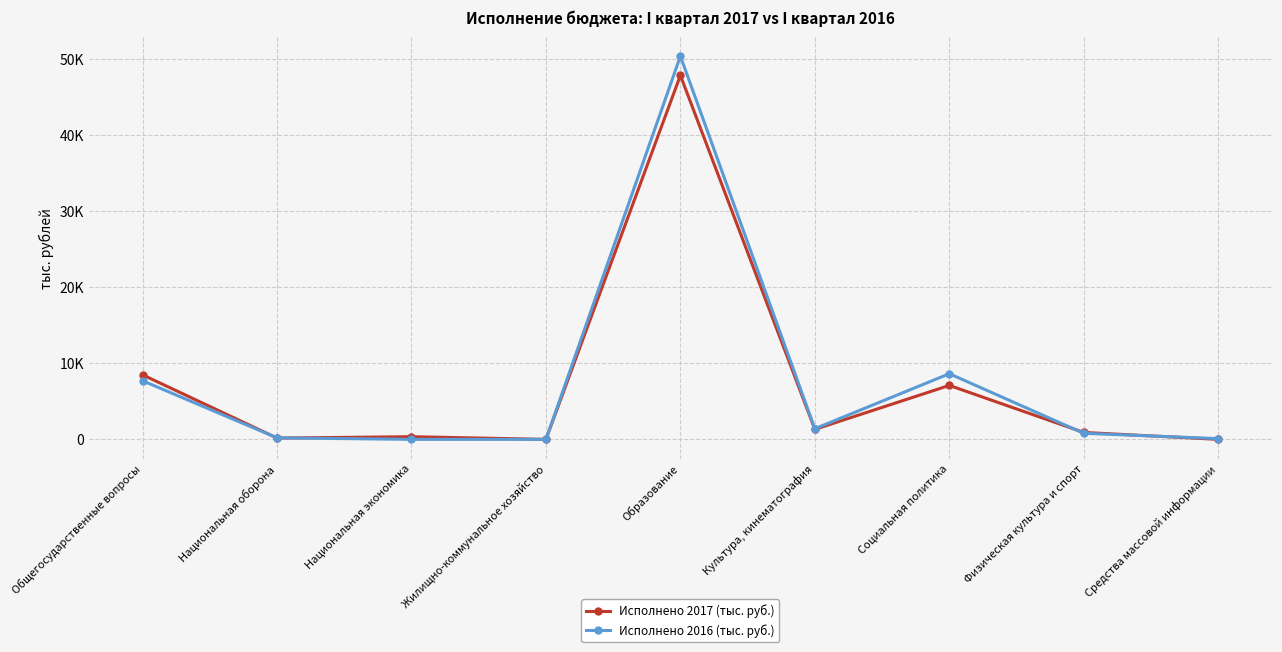

What position from the right is Национальная экономика?

7